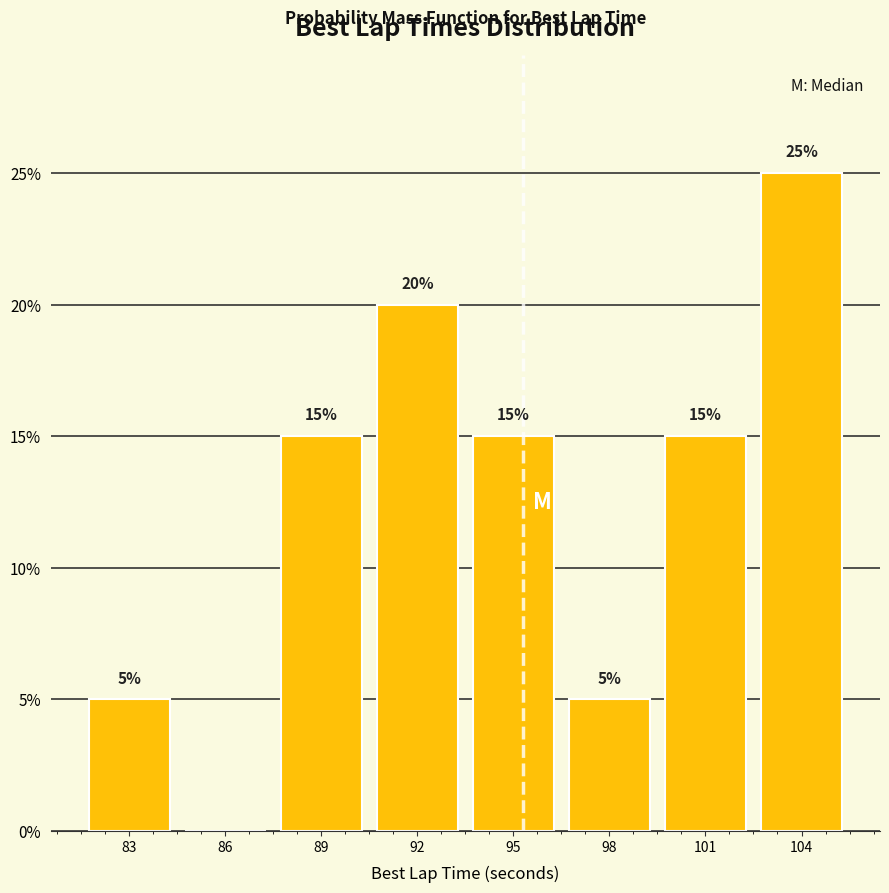

Reading right to left, extract all data points from this chart.

104=25	101=15	98=5	95=15	92=20	89=15	86=0	83=5